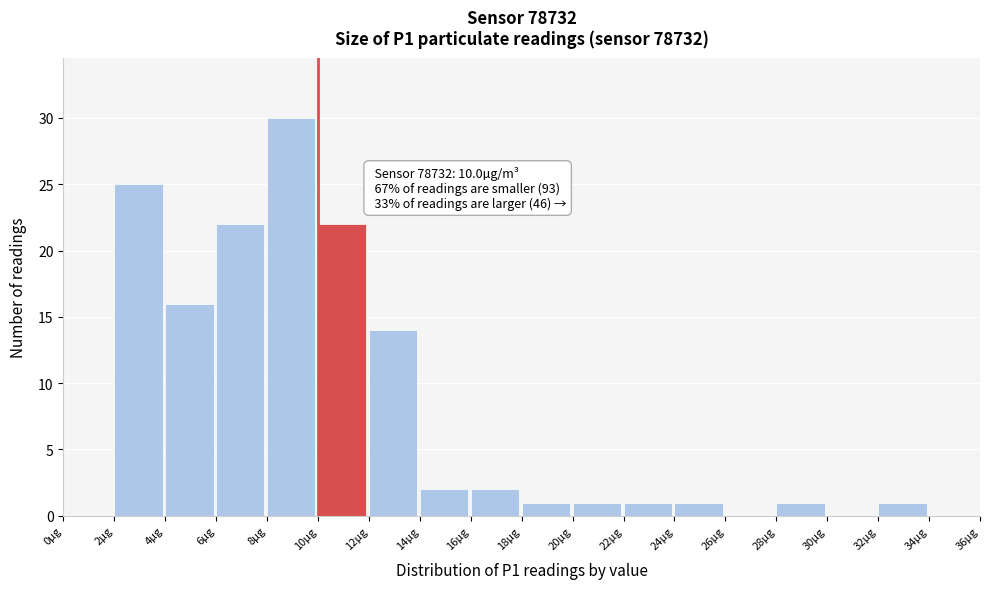

Which range on the x-axis has the tallest bar?

8 to 10